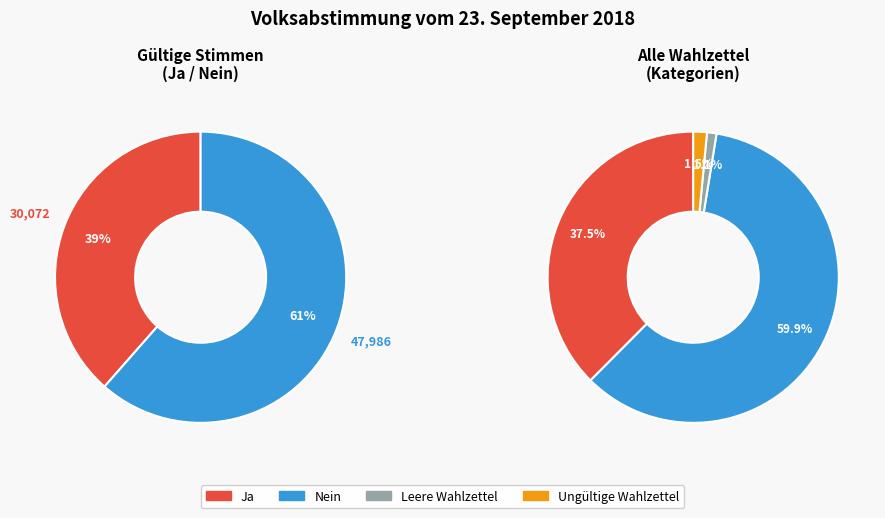

What is the largest slice in the pie chart?

Nein